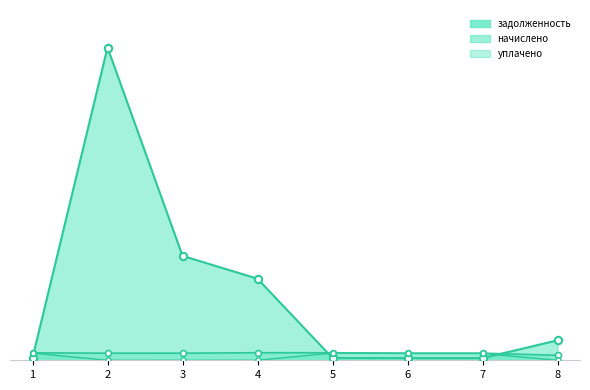

Which series reaches the maximum Y coordinate?

задолженность